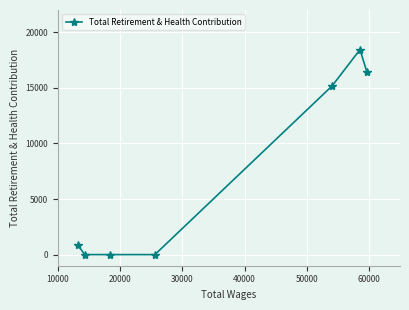

What is the sum of all values?

50859